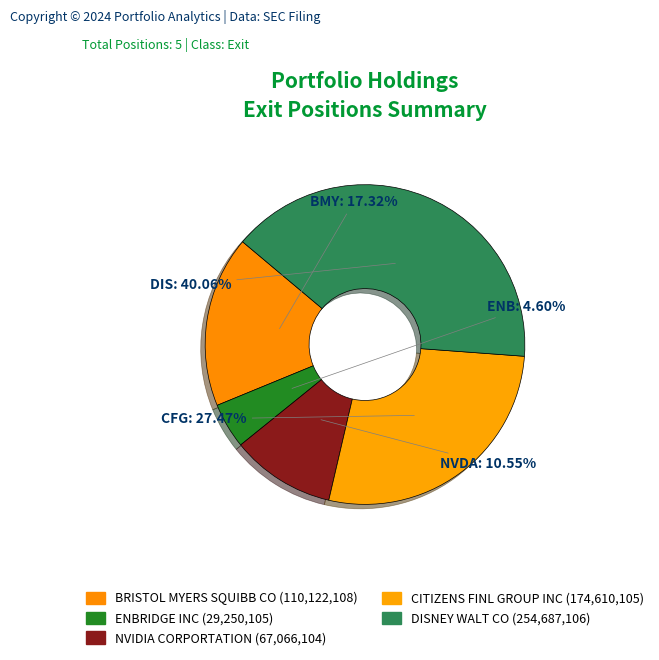

How much of the chart is everything except CITIZENS FINL GROUP INC?

72.5%